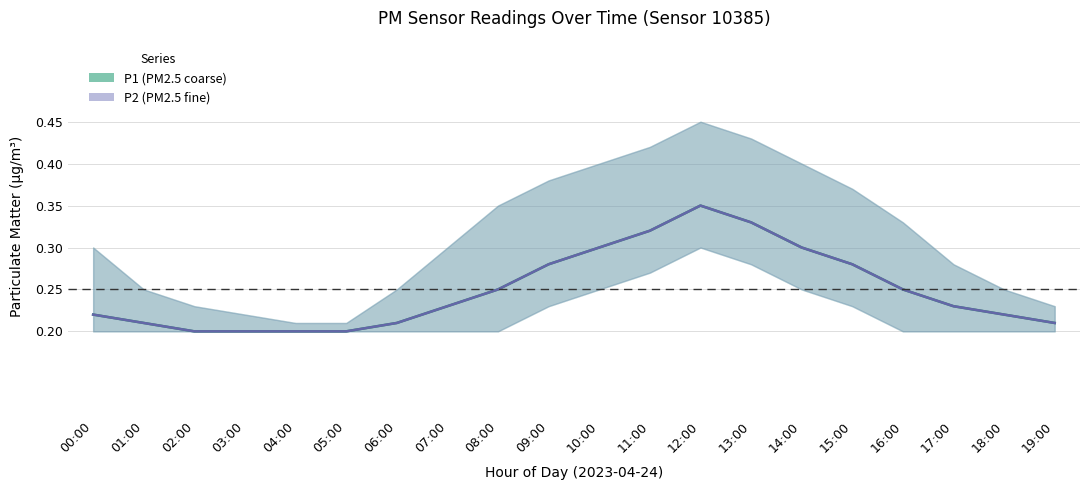

Which has a higher value, 02:00 or 14:00?

14:00